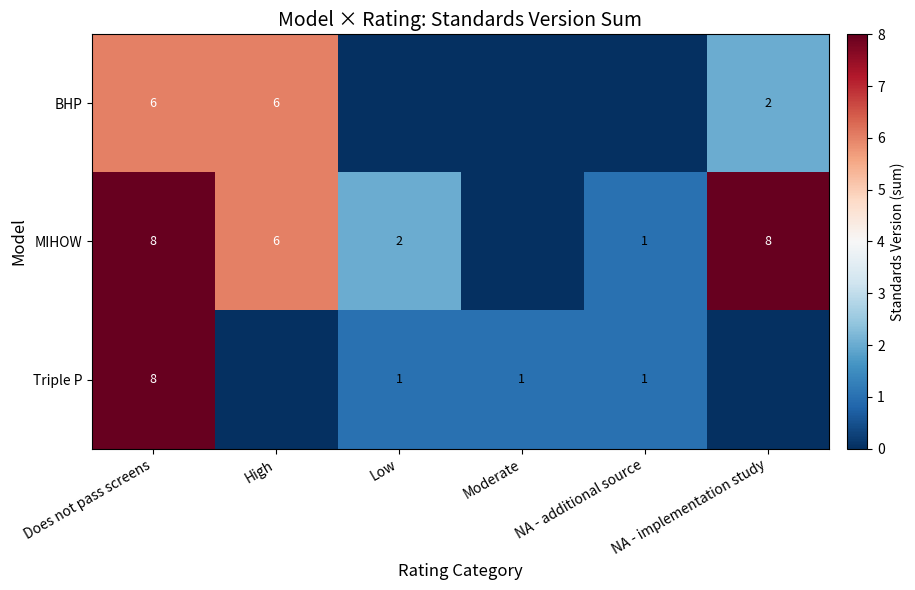

Is it true that BHP equals 6 at High?

True